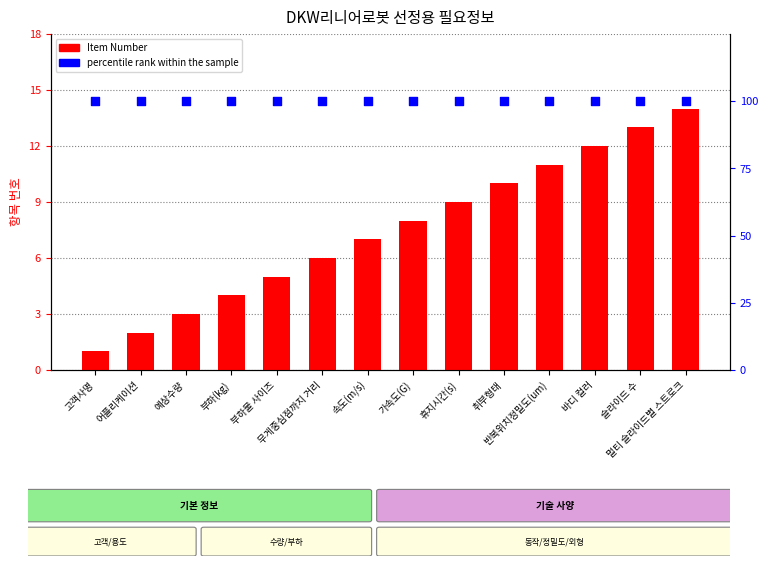

What are all the series names shown in the legend?

Item Number, percentile rank within the sample